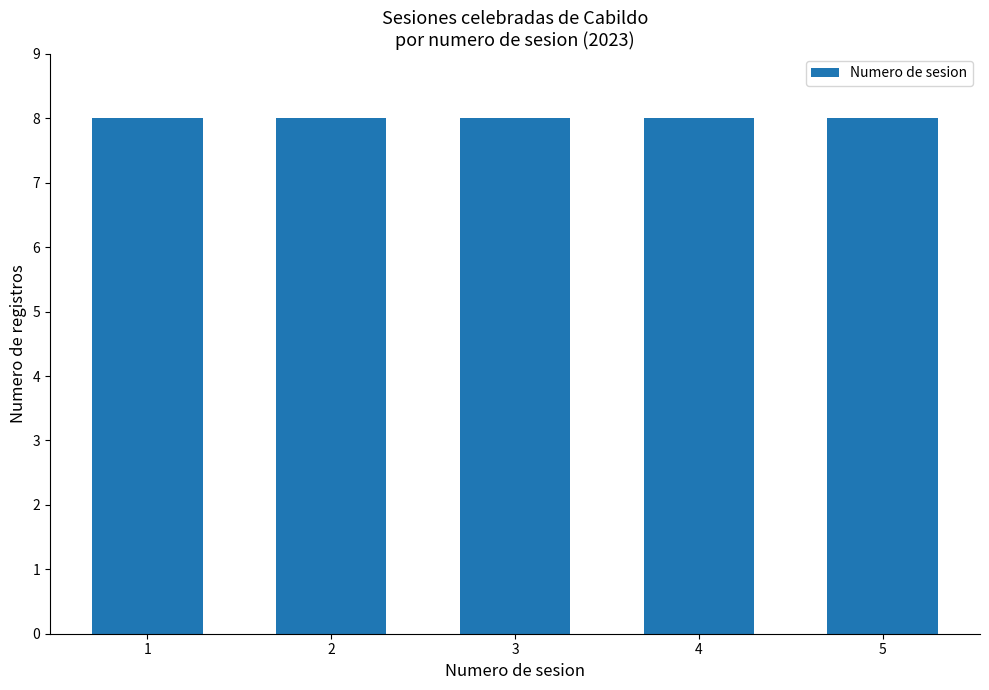

True or false: the data shows 7 at 4.

False